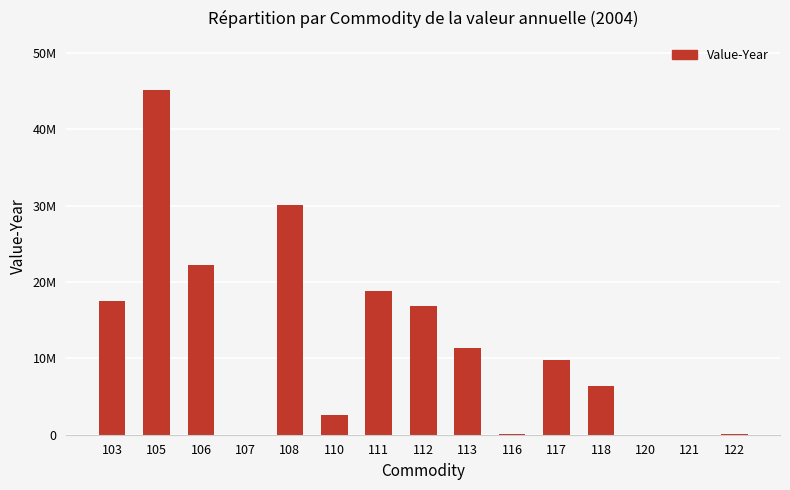

Are the bars horizontal?

No